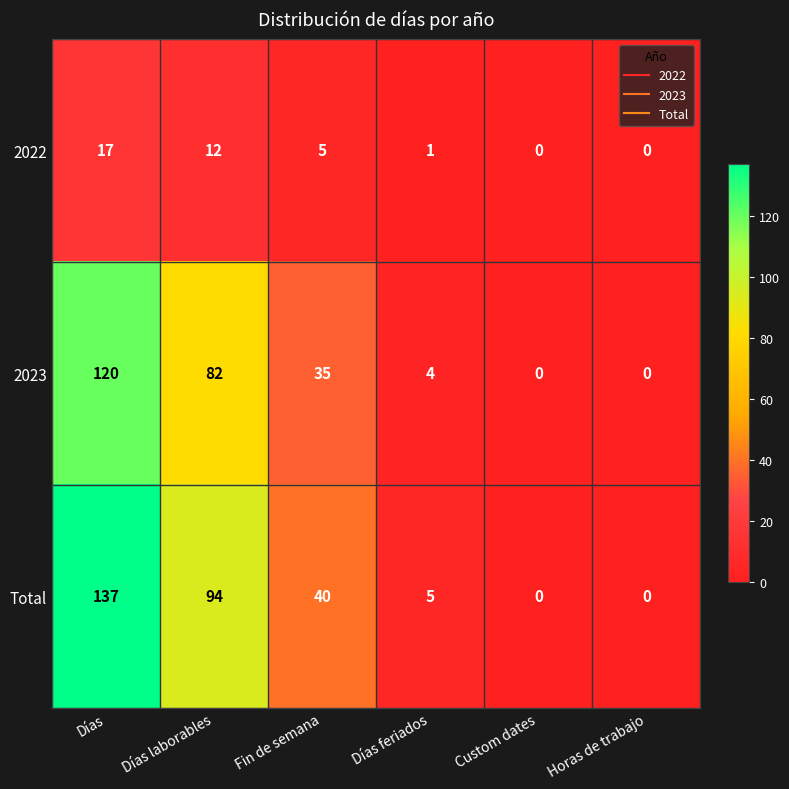

Reading left to right, what are all the values shown in this chart?

2022: Días=17	Días laborables=12	Fin de semana=5	Días feriados=1	Custom dates=0	Horas de trabajo=0
2023: Días=120	Días laborables=82	Fin de semana=35	Días feriados=4	Custom dates=0	Horas de trabajo=0
Total: Días=137	Días laborables=94	Fin de semana=40	Días feriados=5	Custom dates=0	Horas de trabajo=0